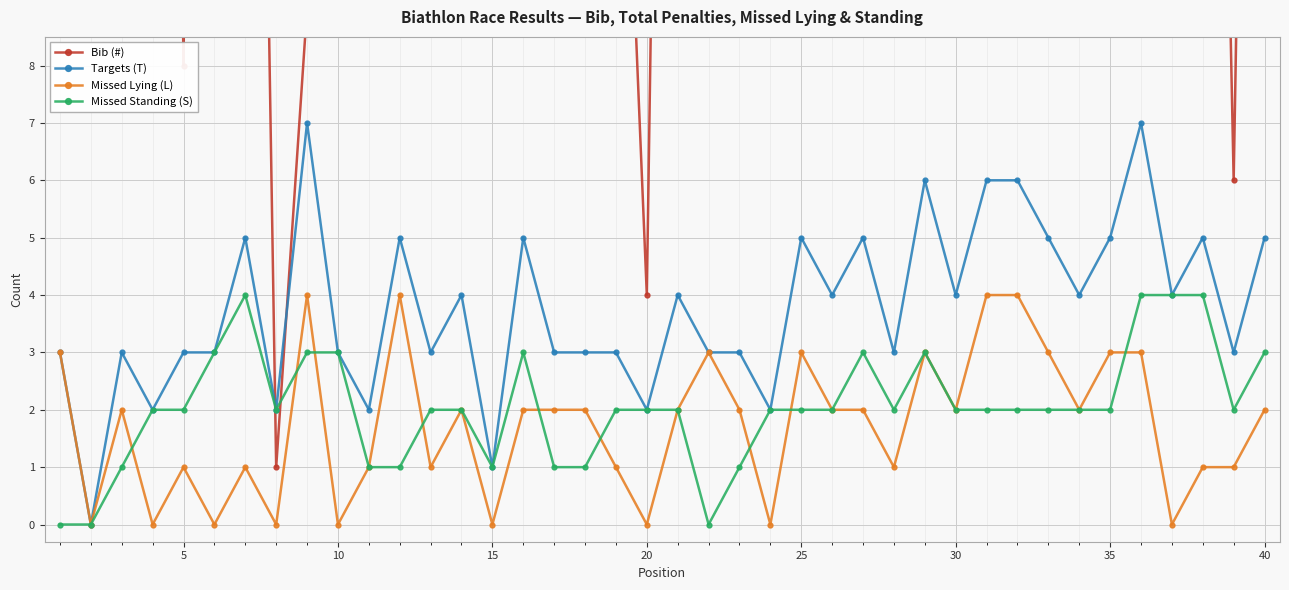

Is this an area chart (filled region under the line)?

No